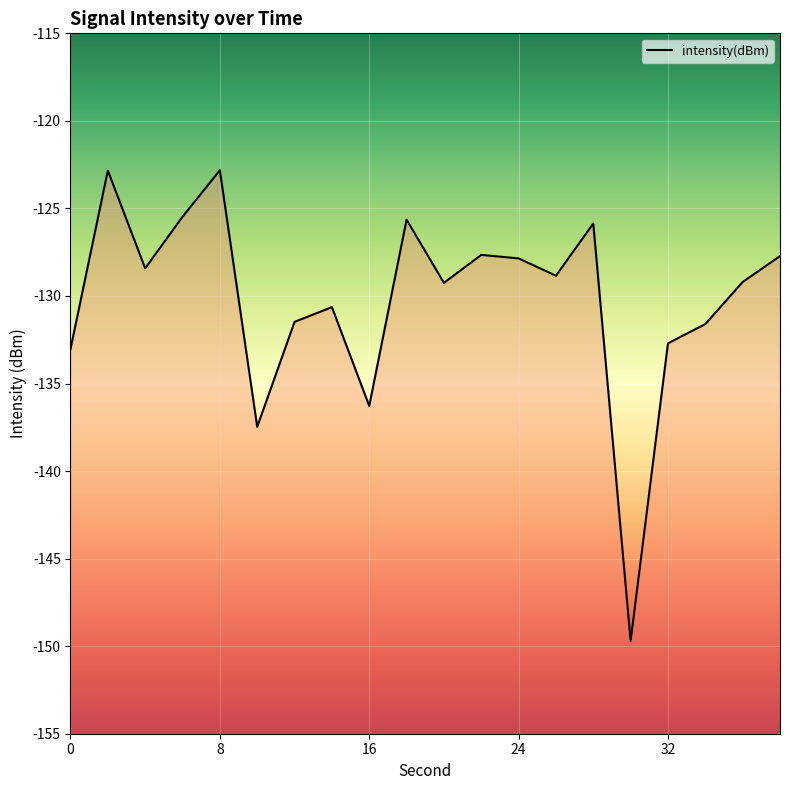

True or false: the data shows -127.7 at 22.

True